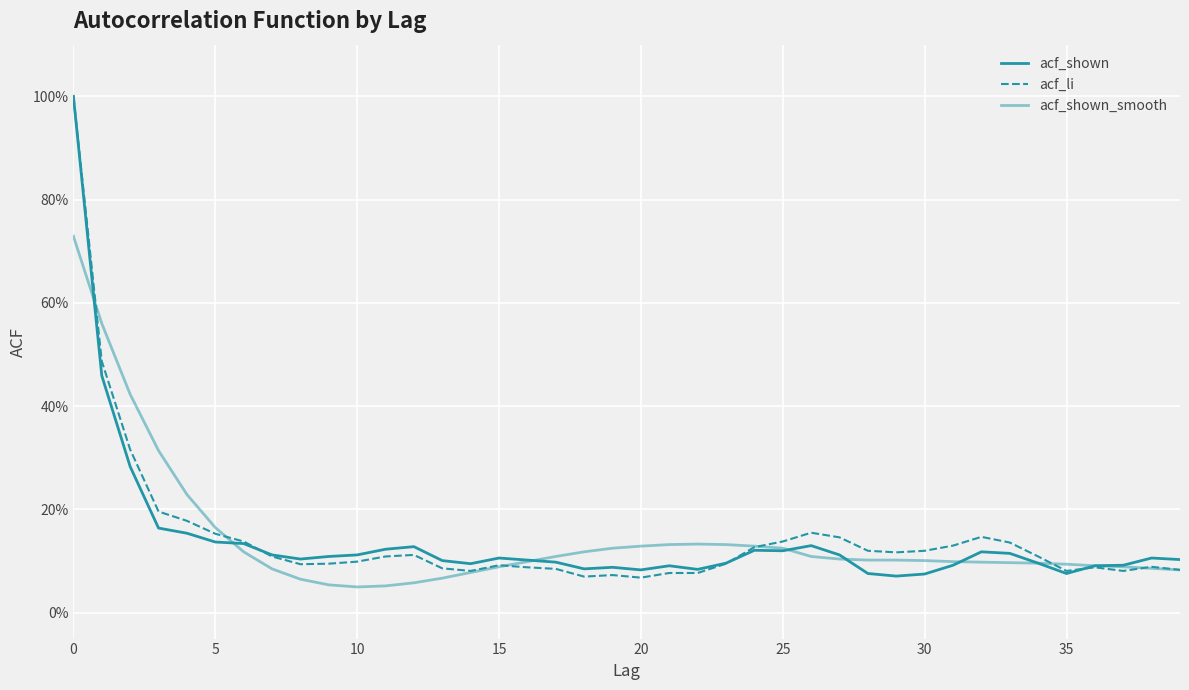

Is this an area chart (filled region under the line)?

No